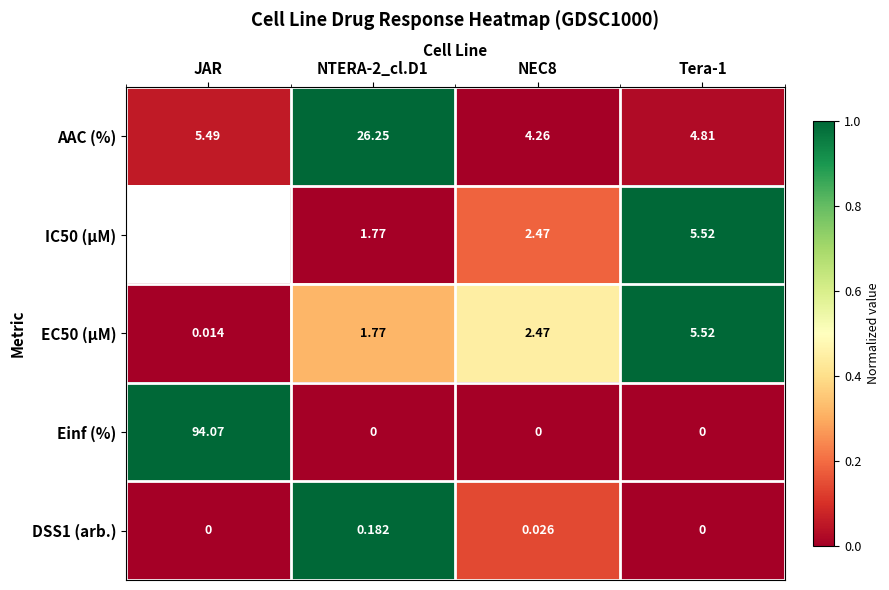

At which label does EC50 (µM) reach its minimum?

JAR